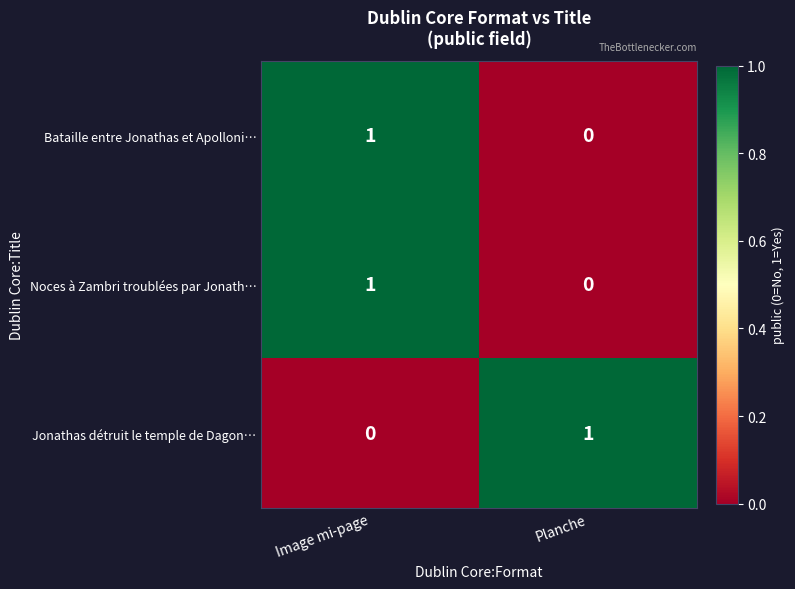

List the labels in order of Bataille entre Jonathas et Apolloni… value, smallest first.

Planche, Image mi-page